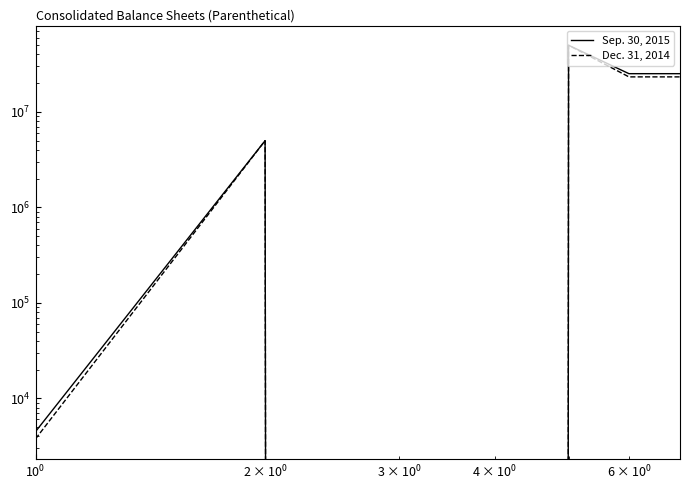

The value of Sep. 30, 2015 at $\mathdefault{10^{0}}$ is 3157976. True or false?

False